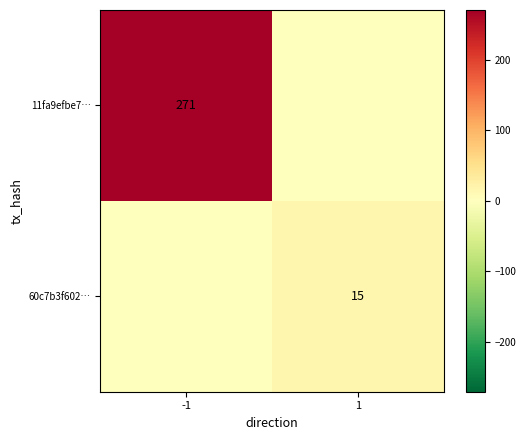

What is the spread (max minus min) of values at -1?

271